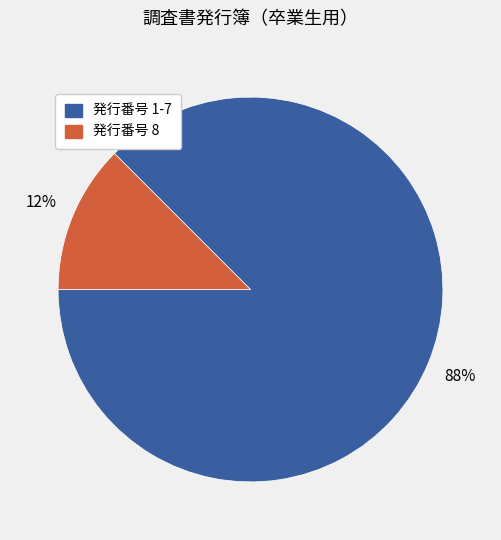

Does any single category account for the majority?

Yes